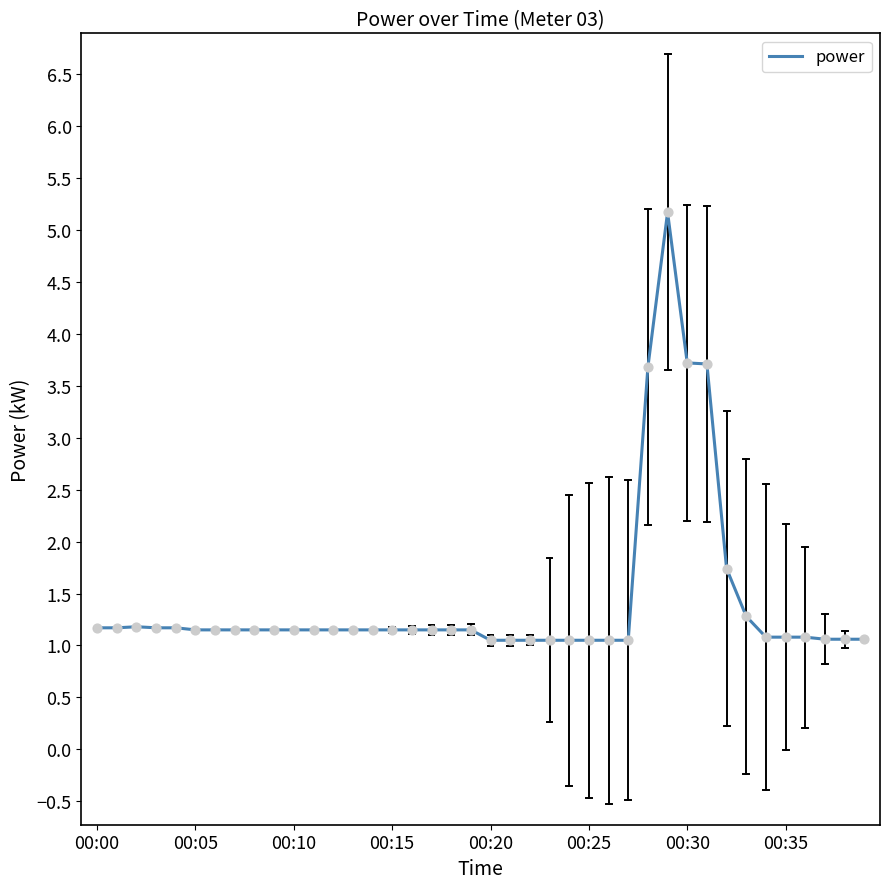

What is the minimum value shown in the chart?

1.1